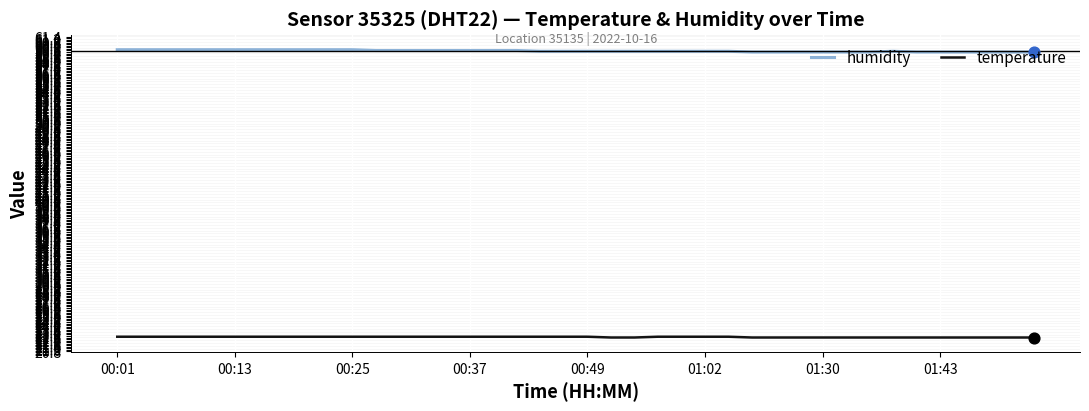

Which series has the largest total across all categories?

humidity